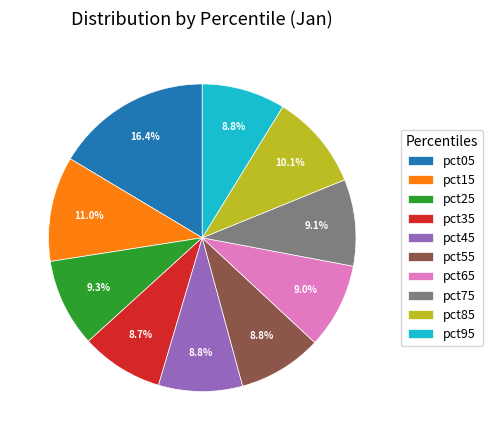

Which slice is the largest?

pct05